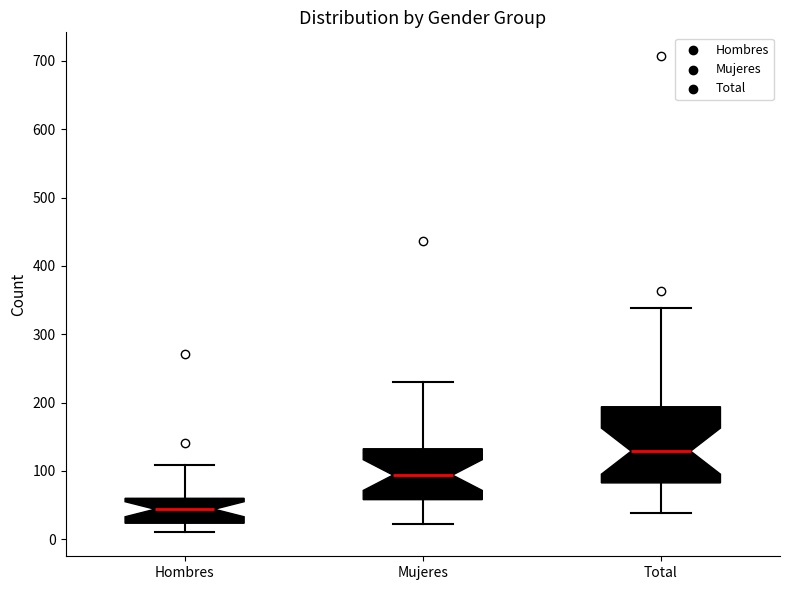

Reading left to right, transcribe this box plot: for each box, give where its median line is, the range the box spans, and where its two whiskers end, as read against the y-axis. The values are not printed on the chart, so give them approximately, as read against the axis.

Hombres: median 40, box 20 to 60, whiskers 10 to 110
Mujeres: median 90, box 60 to 130, whiskers 20 to 230
Total: median 130, box 80 to 190, whiskers 40 to 340